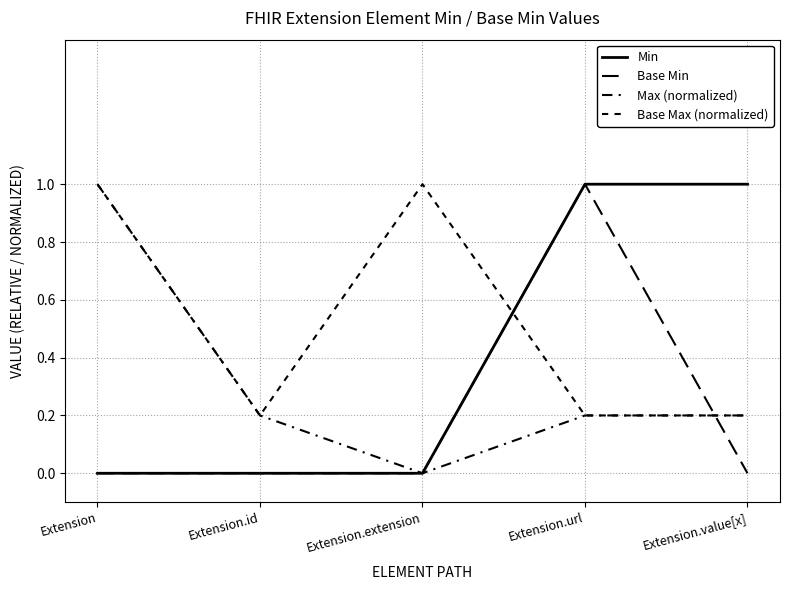

Which series has the largest range (max minus min)?

Min